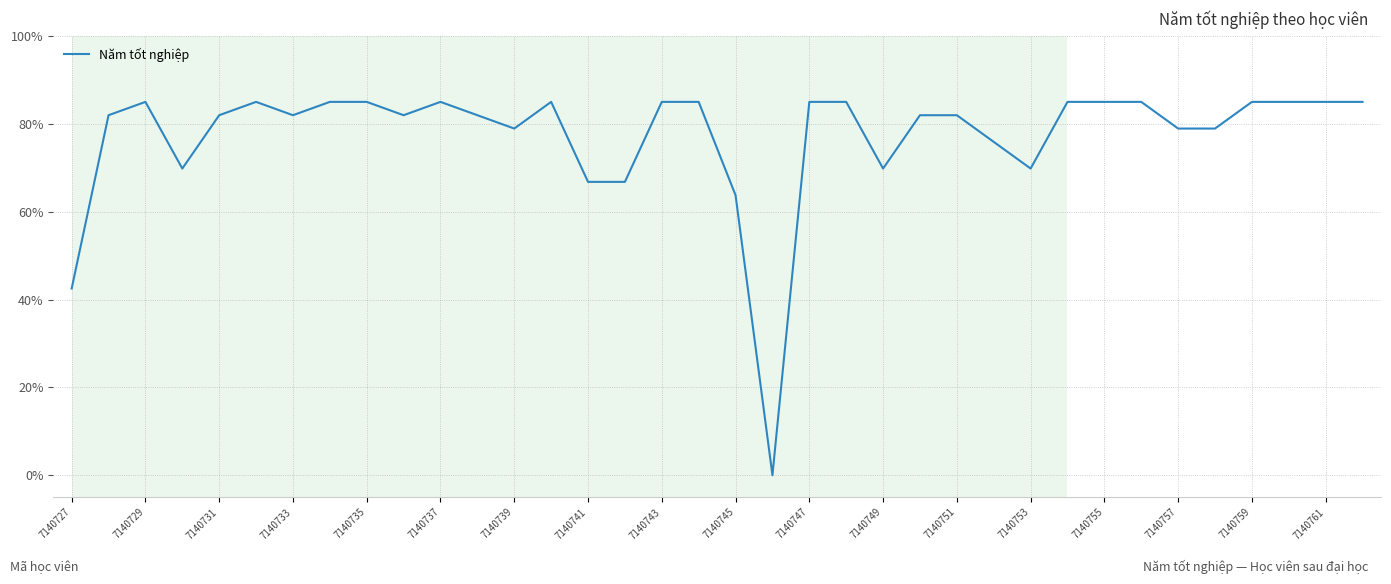

Where is the data nearest to the value 42?

7140727